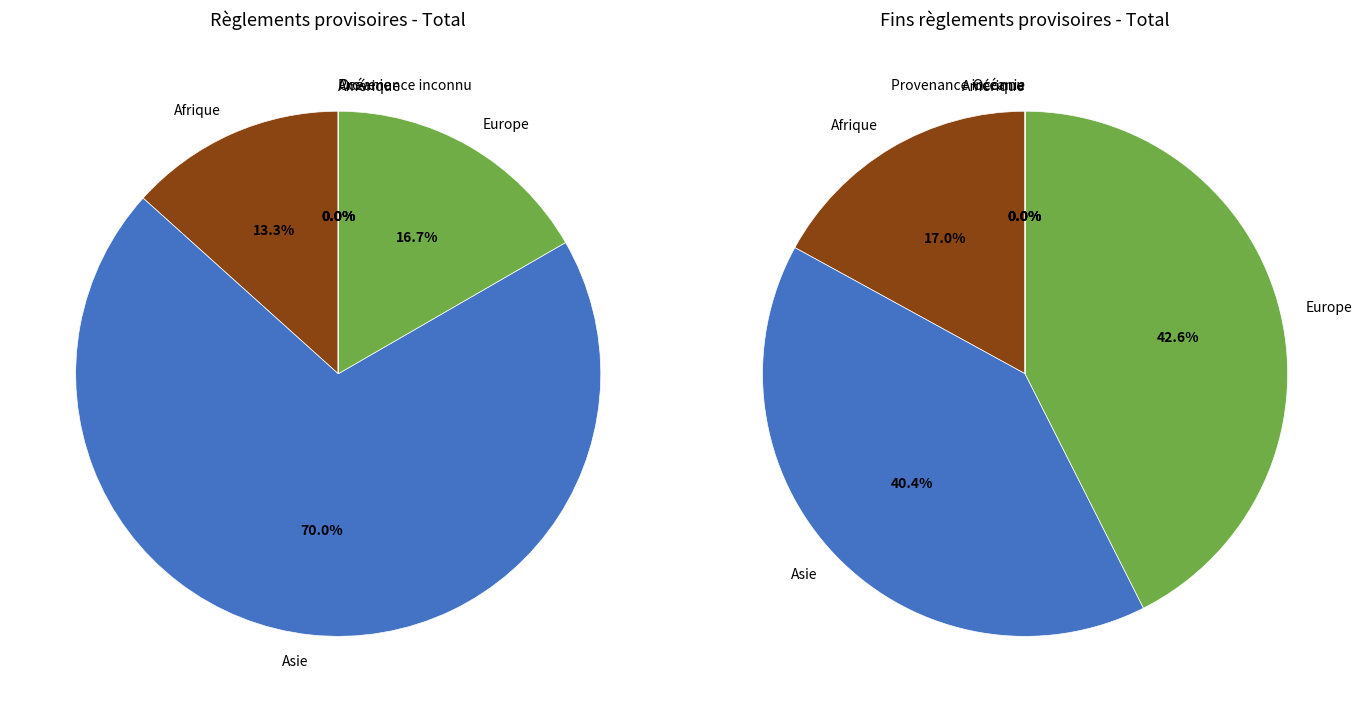

Count the number of slices in the pie.

6